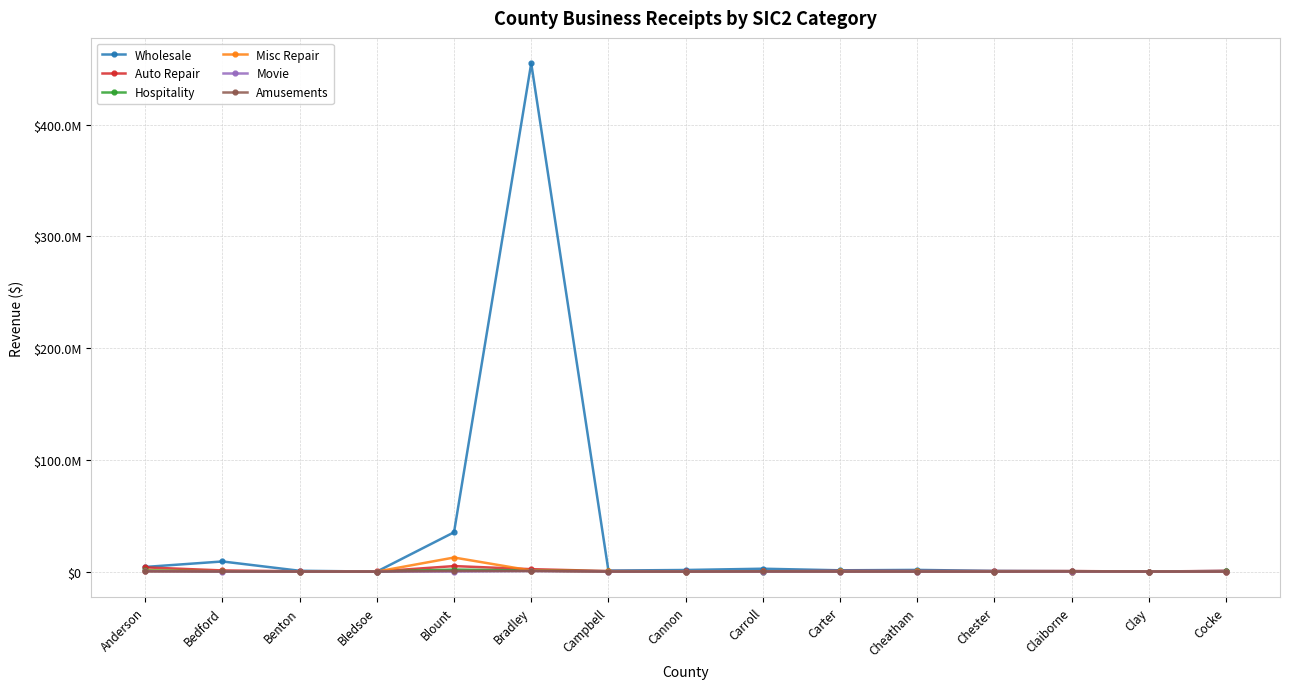

In Hospitality, how many points are lower than both neighbors (excluding endpoints)?

4